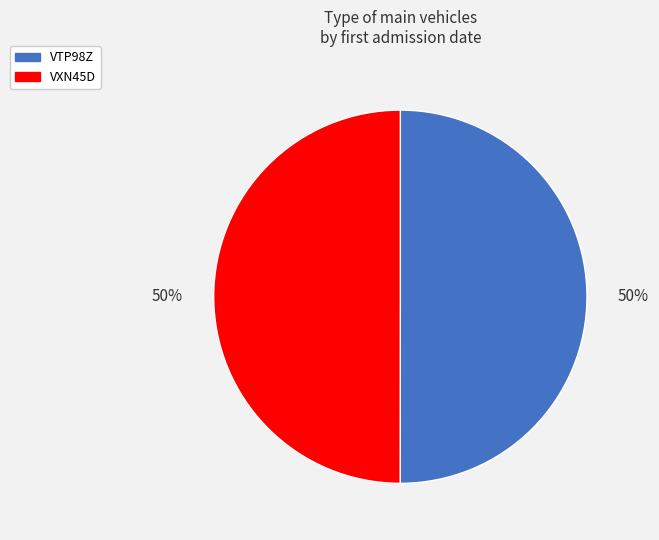

How many slices are in this pie chart?

2